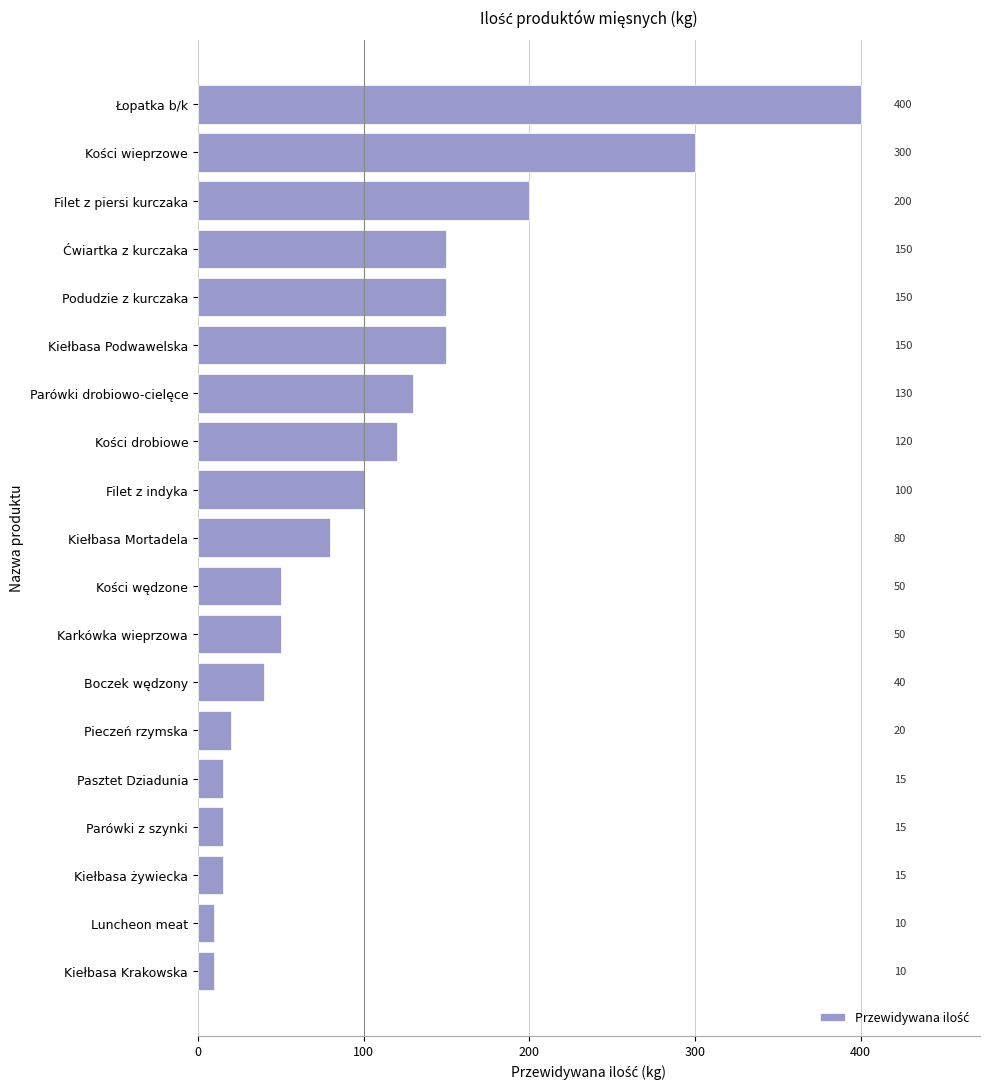

Approximately how many times larger is the value at Karkówka wieprzowa compared to Pieczeń rzymska?

2.5